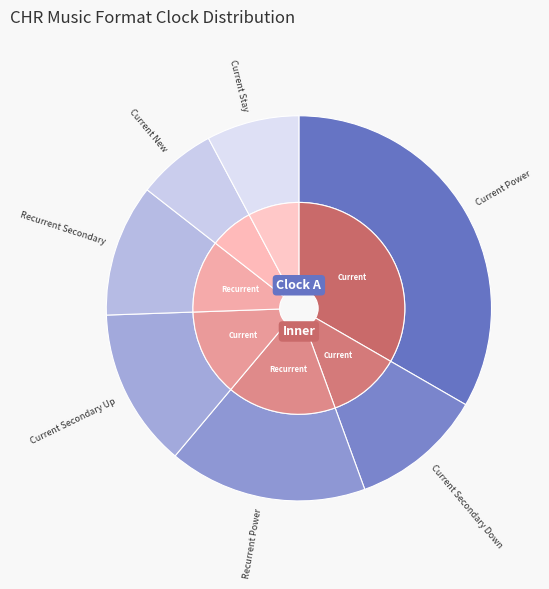

How many slices are in this pie chart?

7